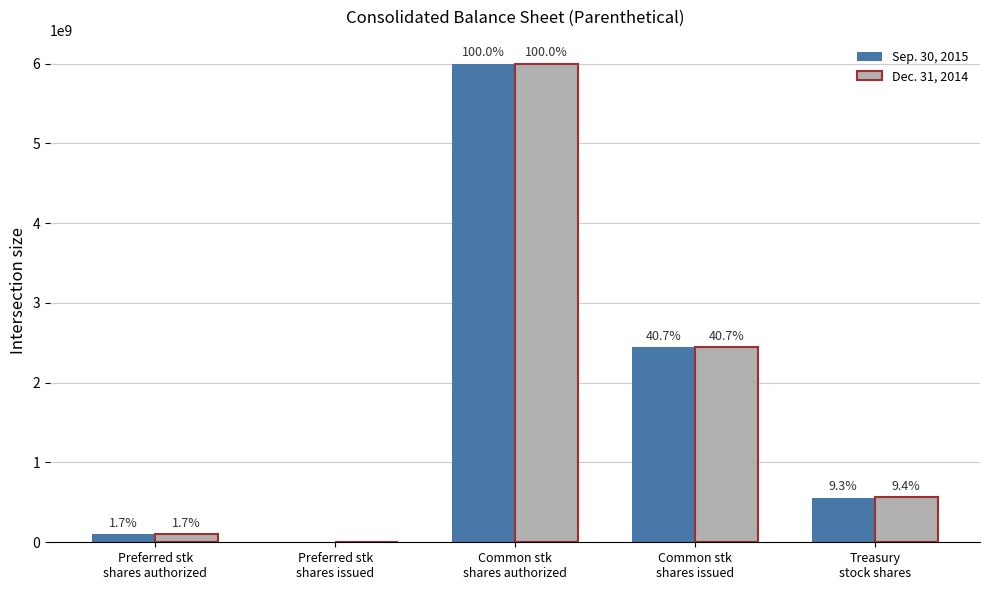

Which label corresponds to the smallest value in the chart?

Preferred stk
shares issued